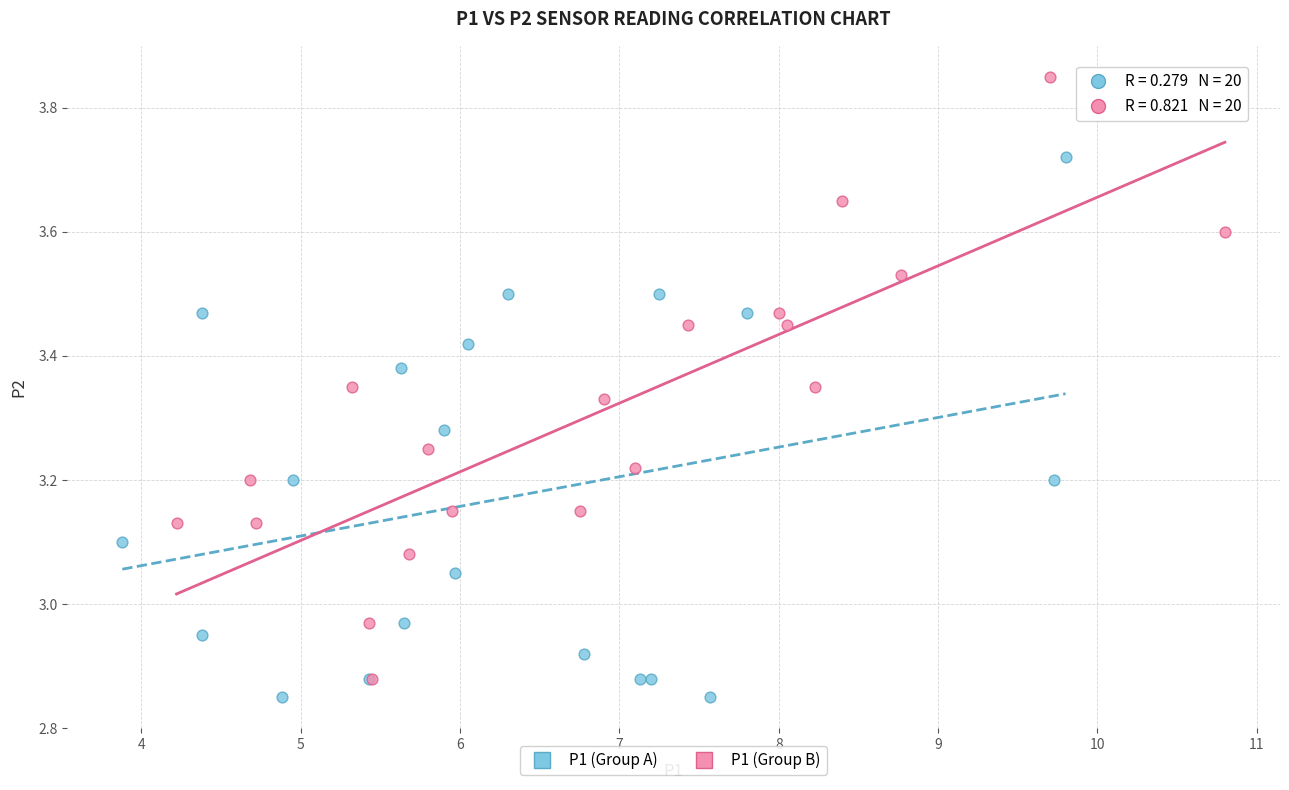

Which series contains the highest Y value?

P1 (Group B)